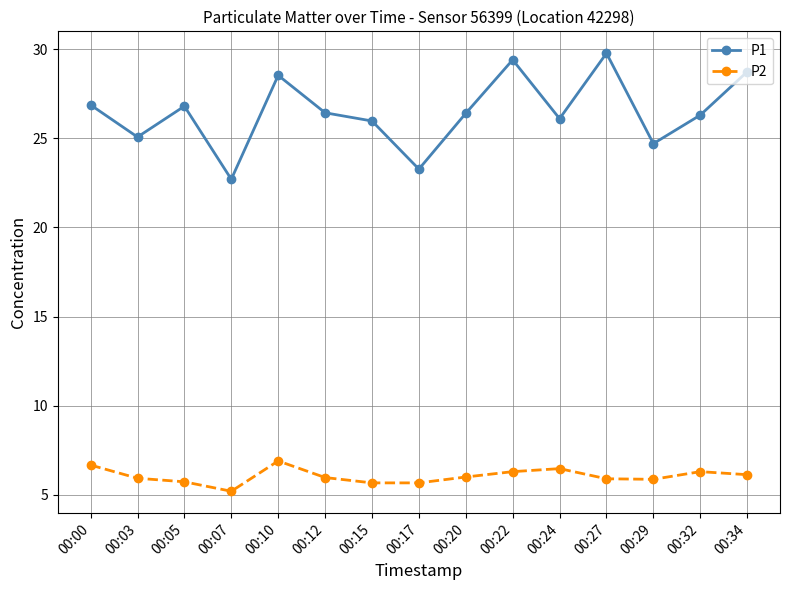

True or false: P1 and P2 intersect in this chart.

False